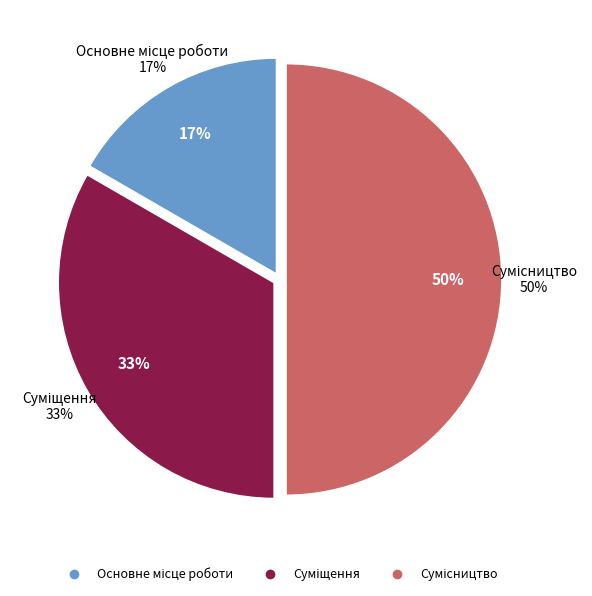

Rank the categories by value from highest to lowest.

Сумісництво, Суміщення, Основне місце роботи